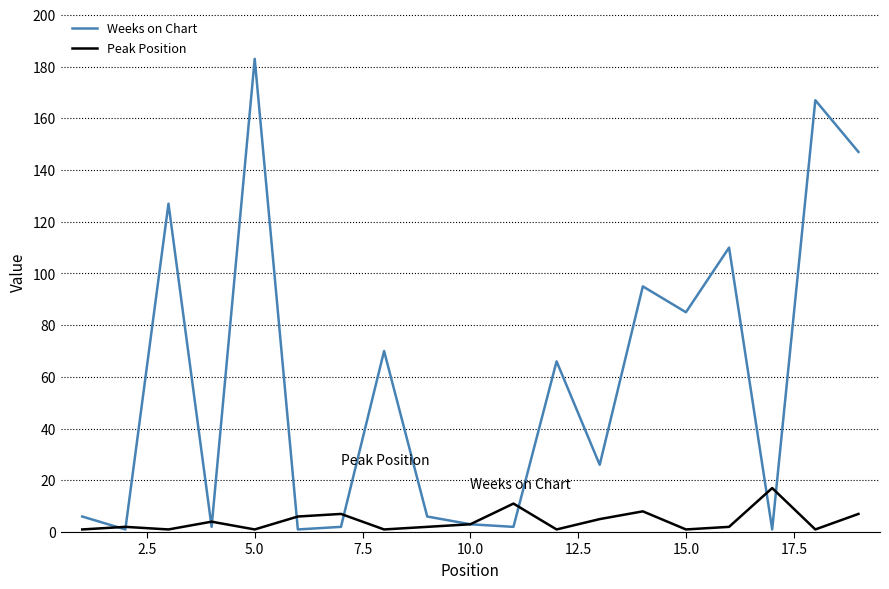

What is the maximum value for Peak Position?

17